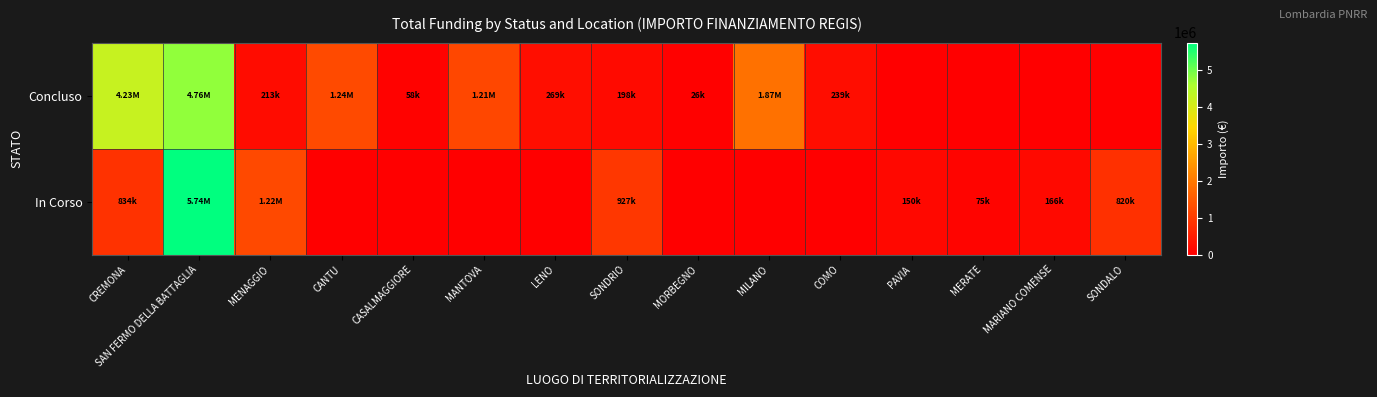

Between MORBEGNO and SONDALO, which is larger?

MORBEGNO